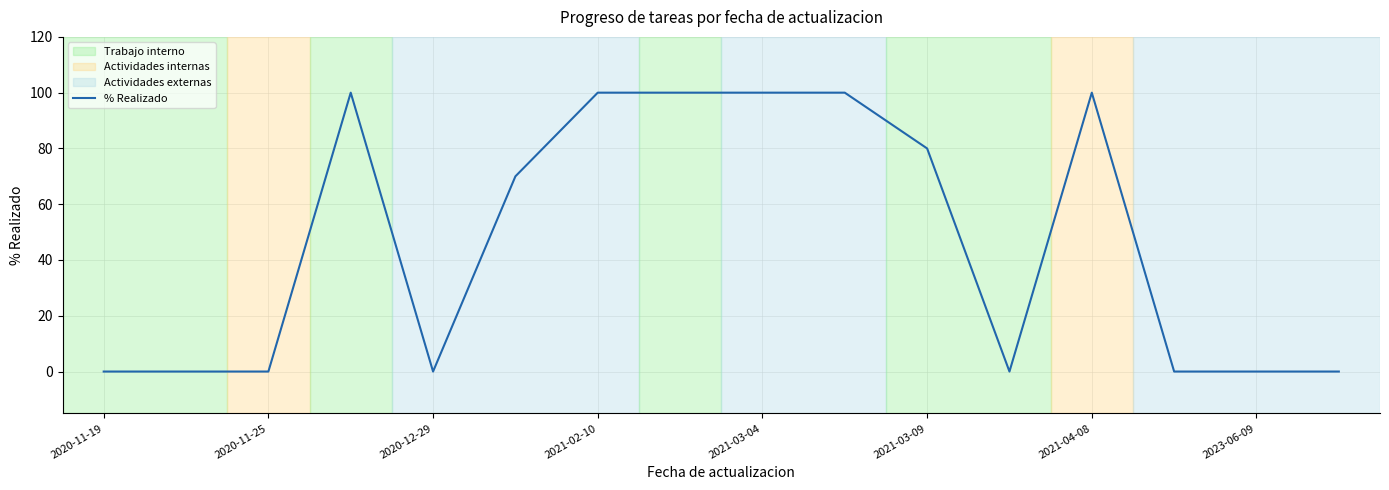

What is the greatest value displayed?

100